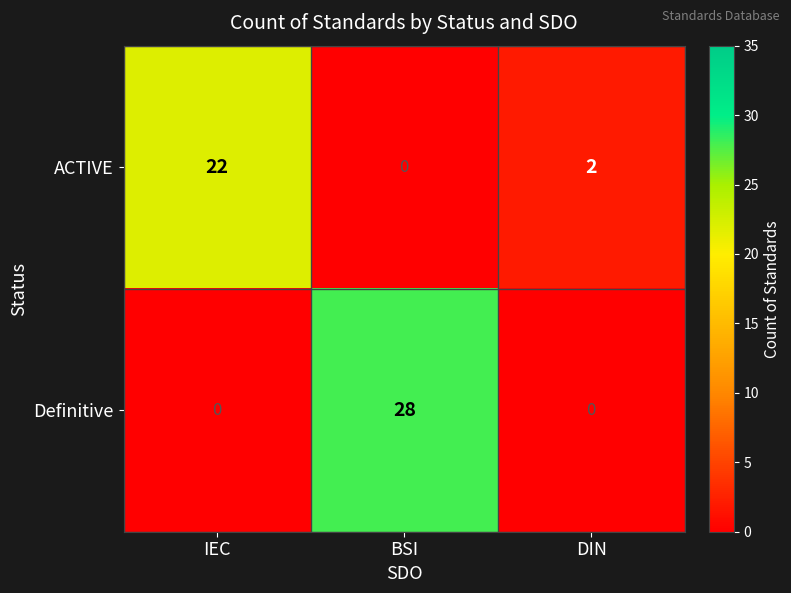

How many positive values does the Definitive series have?

1